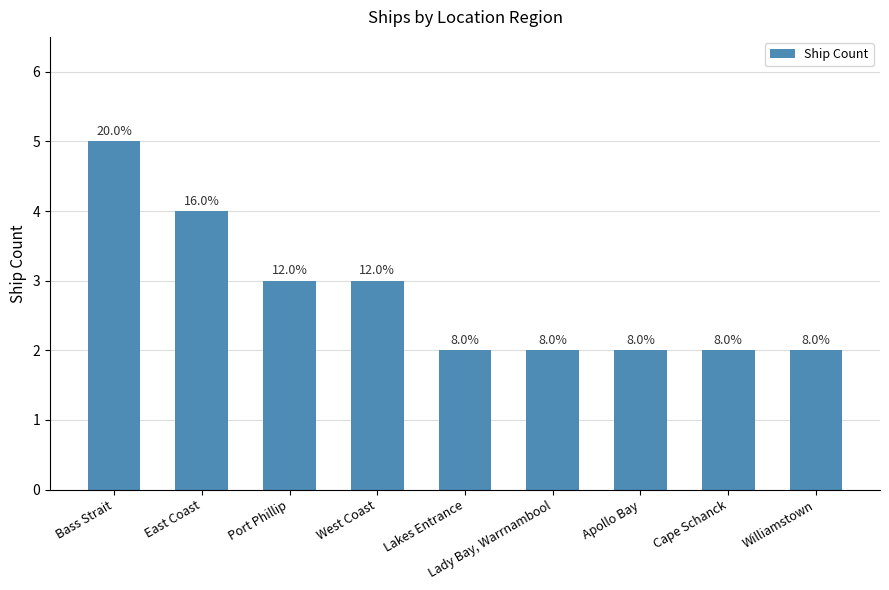

Reading left to right, transcribe all the data shown in this chart.

5	4	3	3	2	2	2	2	2